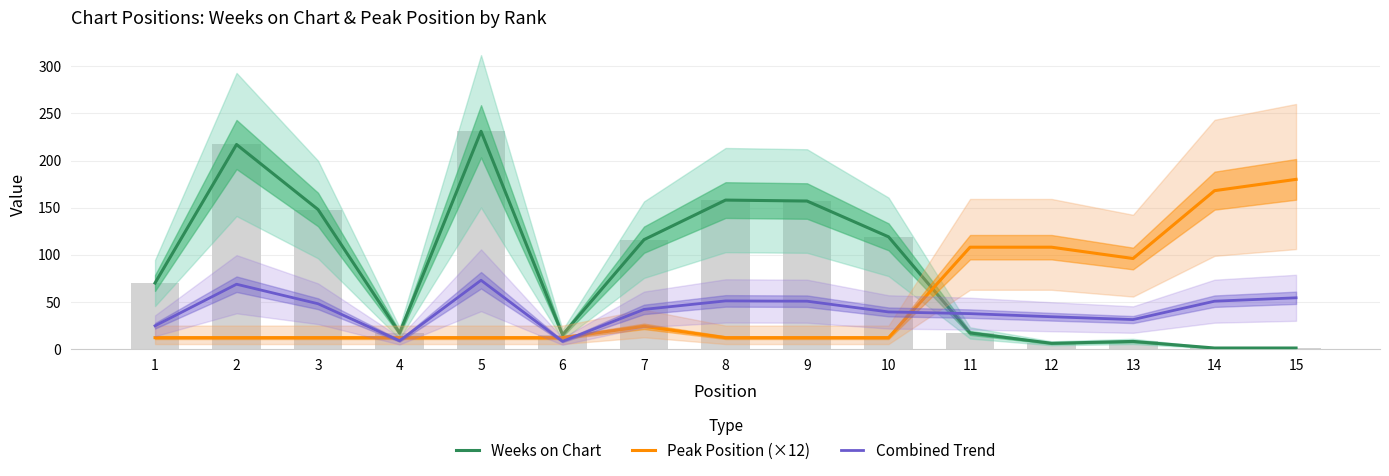

Reading left to right, transcribe all the data shown in this chart.

Weeks on Chart: 70.0	217.0	148.0	17.0	231.0	15.0	116.0	158.0	157.0	119.0	17.0	6.0	8.0	1.0	1.0
Peak Position (×12): 12.0	12.0	12.0	12.0	12.0	12.0	24.0	12.0	12.0	12.0	108.0	108.0	96.0	168.0	180.0
Combined Trend: 24.6	68.7	48.0	8.7	72.9	8.1	42.0	51.0	50.7	39.3	37.5	34.2	31.2	50.7	54.3